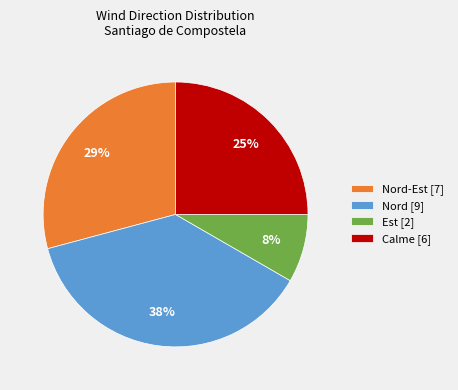

To the nearest percent, what is the average slice percentage?

25%